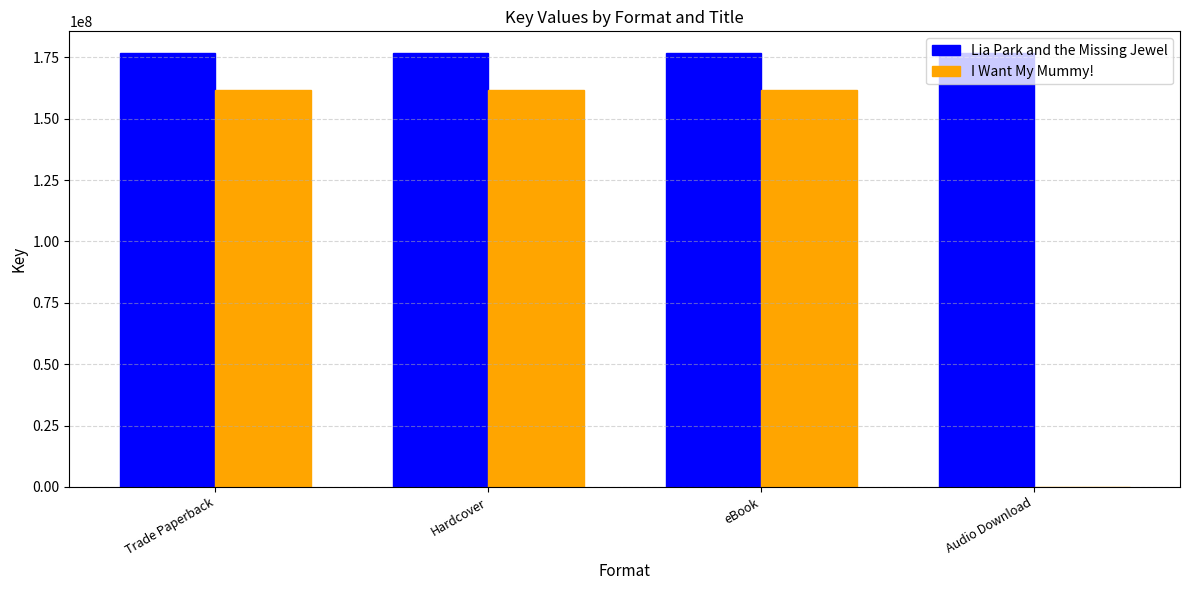

The Lia Park and the Missing Jewel series shows 176707131 at Hardcover. True or false?

True